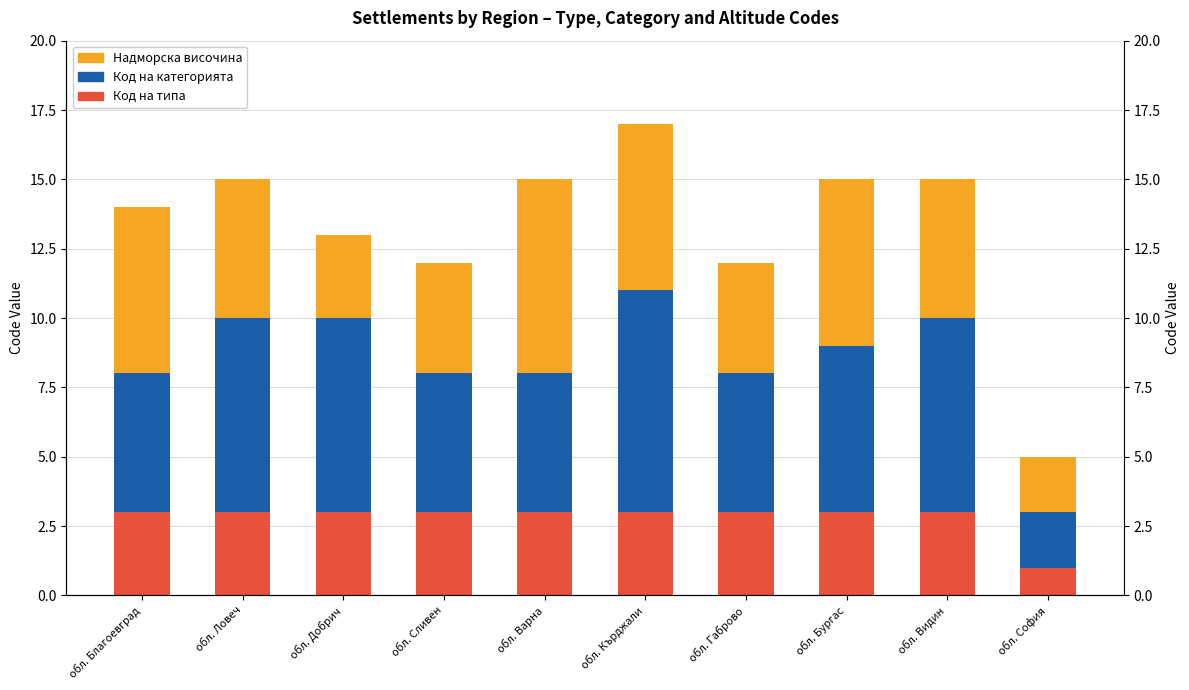

What are all the series names shown in the legend?

Код на типа, Код на категорията, Надморска височина